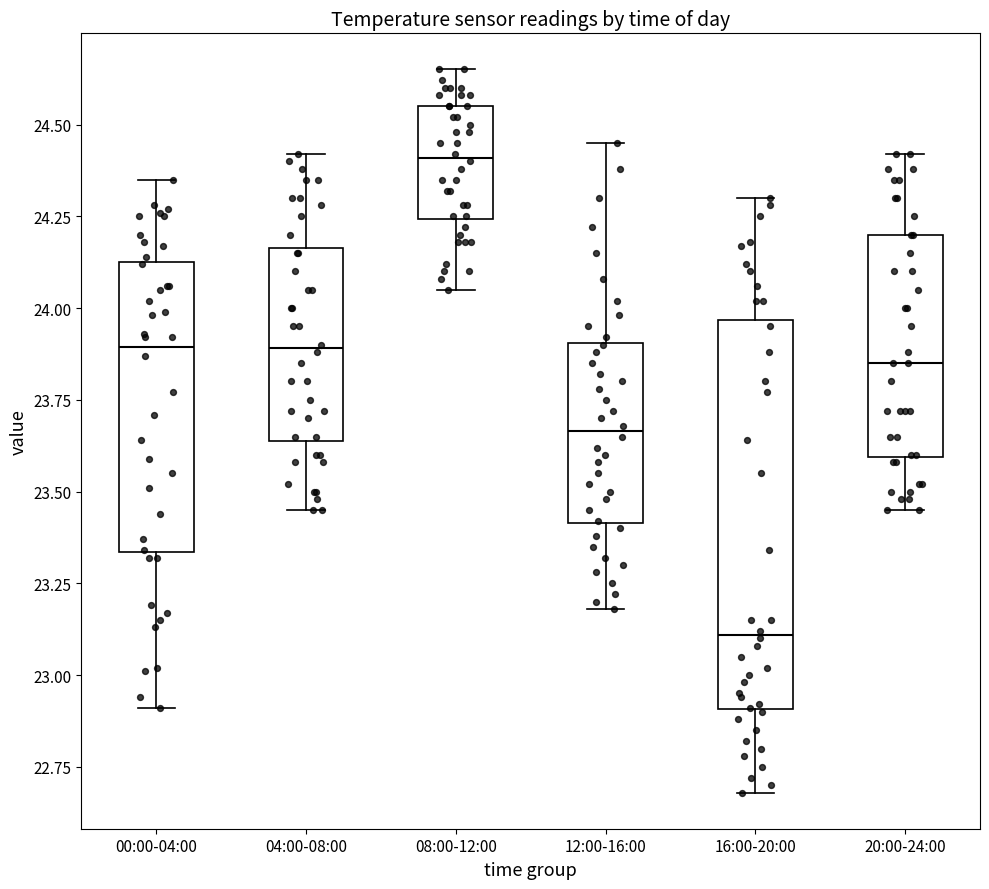

Reading left to right, transcribe this box plot: for each box, give where its median line is, the range the box spans, and where its two whiskers end, as read against the y-axis. The values are not printed on the chart, so give them approximately, as read against the axis.

00:00-04:00: median 23.90, box 23.35 to 24.15, whiskers 22.90 to 24.35
04:00-08:00: median 23.90, box 23.65 to 24.15, whiskers 23.45 to 24.40
08:00-12:00: median 24.40, box 24.25 to 24.55, whiskers 24.05 to 24.65
12:00-16:00: median 23.65, box 23.40 to 23.90, whiskers 23.20 to 24.45
16:00-20:00: median 23.10, box 22.90 to 23.95, whiskers 22.70 to 24.30
20:00-24:00: median 23.85, box 23.60 to 24.20, whiskers 23.45 to 24.40